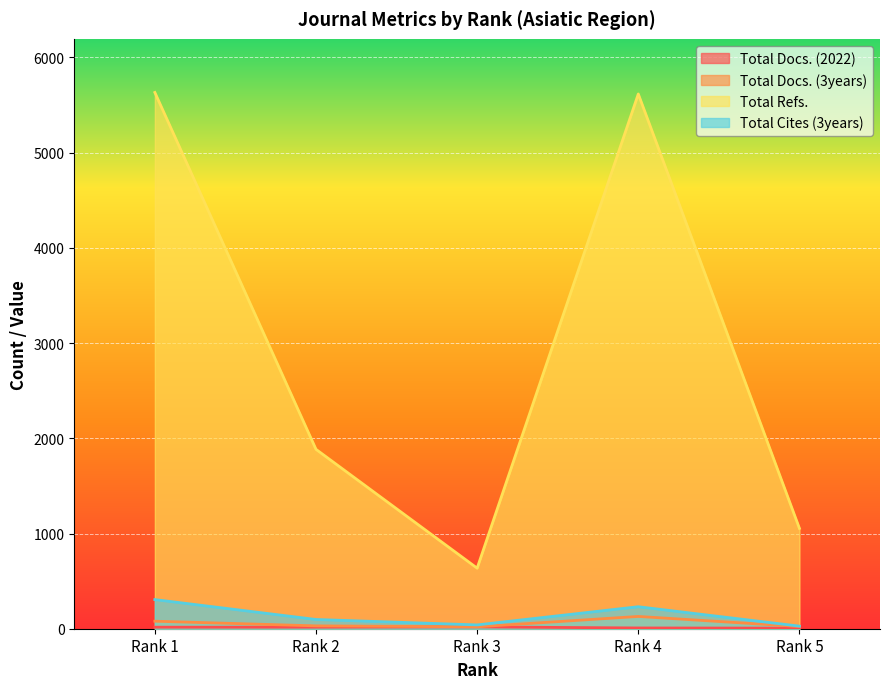

Where is Total Refs. nearest to the value 3134?

Rank 2